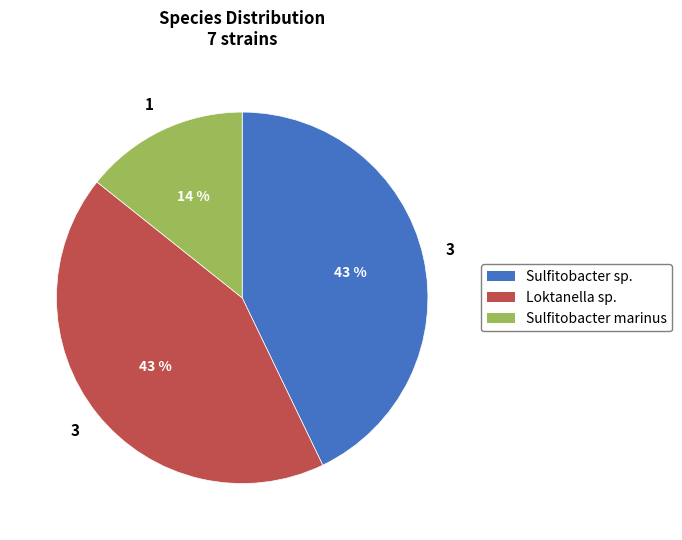

Approximately how many times larger is the value at Loktanella sp. compared to Sulfitobacter sp.?

1.0